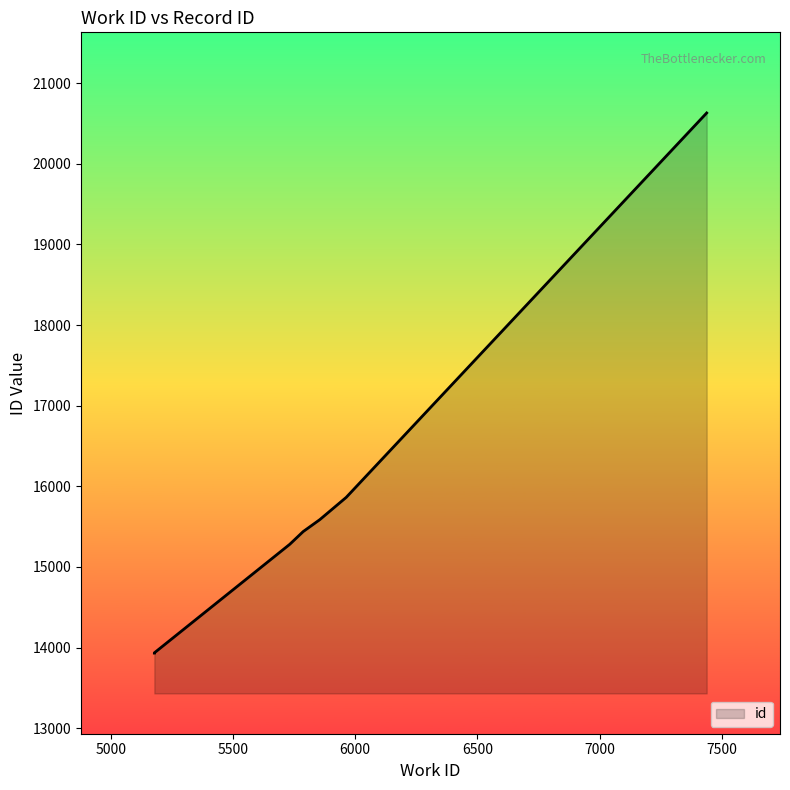

True or false: the data shows 15439 at 5787.

True